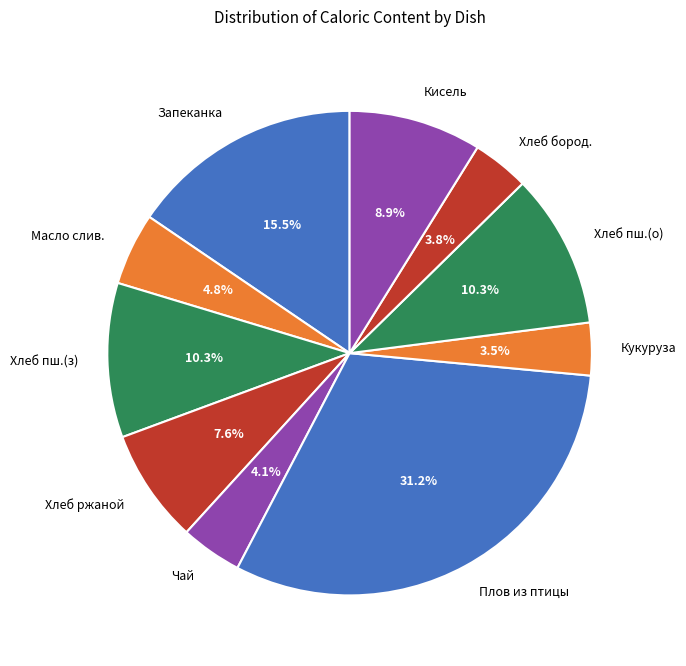

Approximately how many times larger is the value at Масло слив. compared to Кукуруза?

1.4